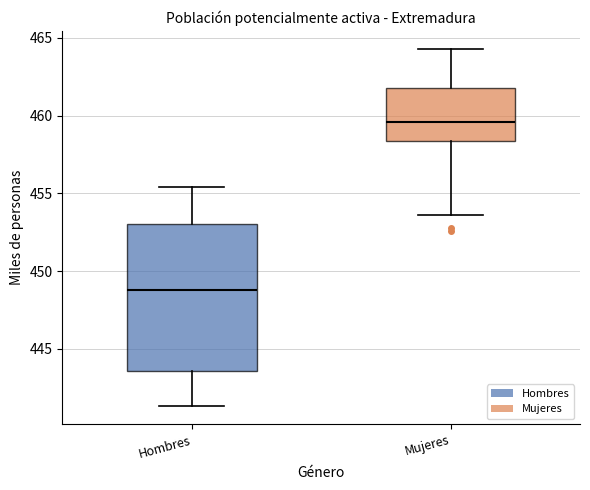

Which box's median line is the lowest?

Hombres